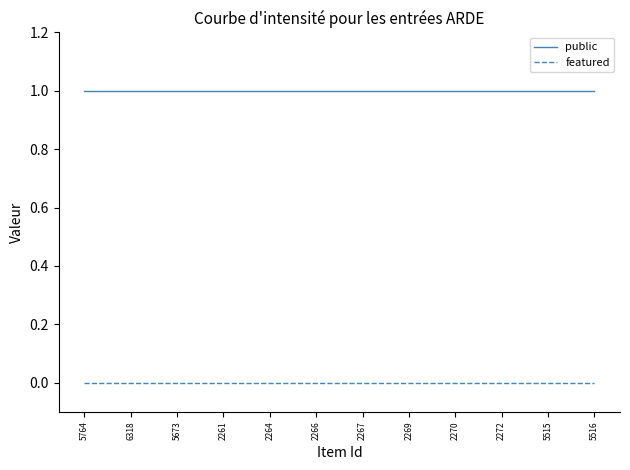

Reading left to right, what are all the values shown in this chart?

public: 1	1	1	1	1	1	1	1	1	1	1	1
featured: 0	0	0	0	0	0	0	0	0	0	0	0